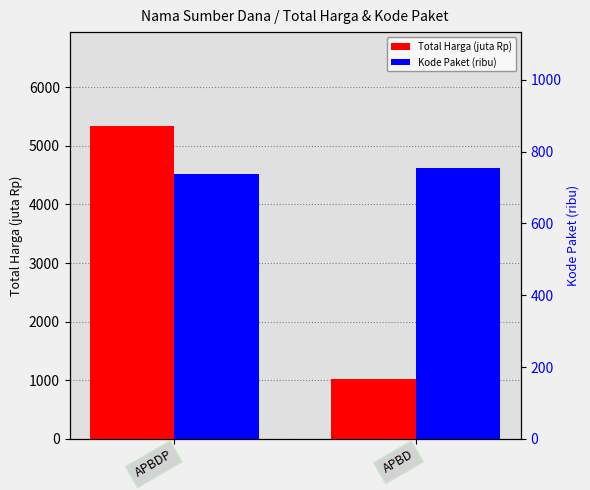

How many groups of bars are there?

2